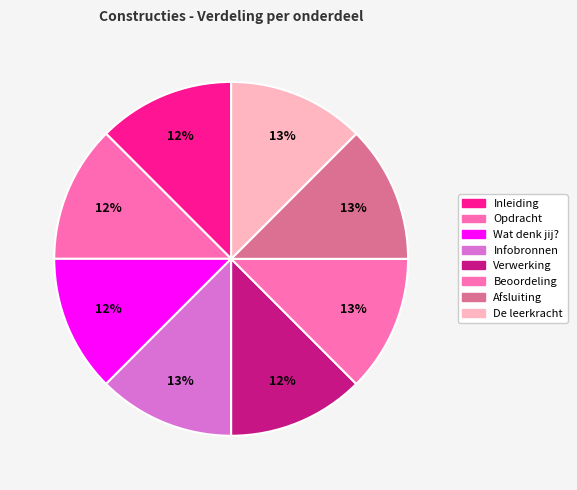

To the nearest percent, what percentage of the pie is Opdracht?

12%